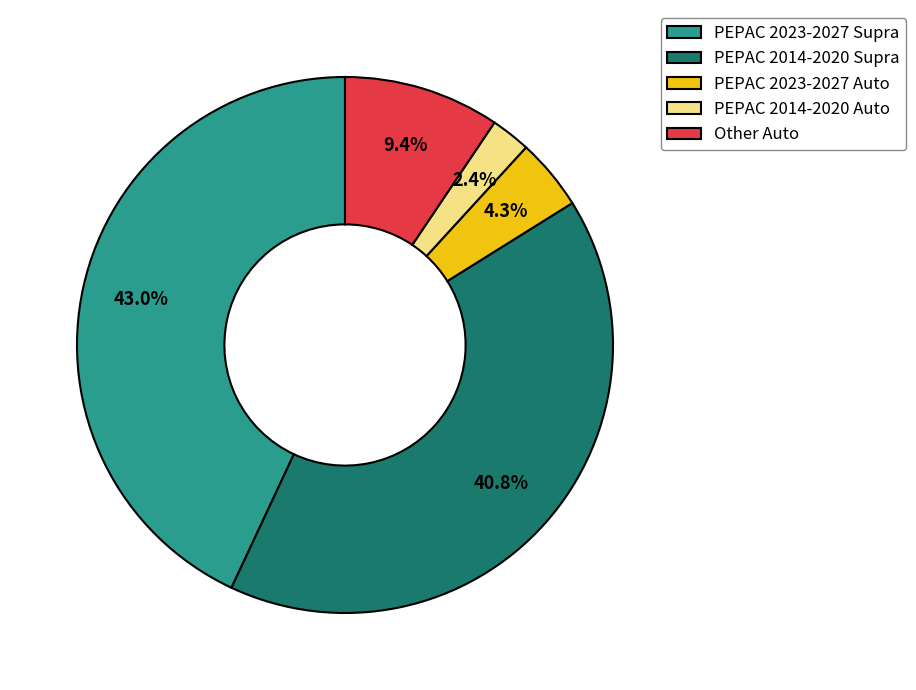

What portion of the pie excludes PEPAC 2023-2027 Supra?

57.0%